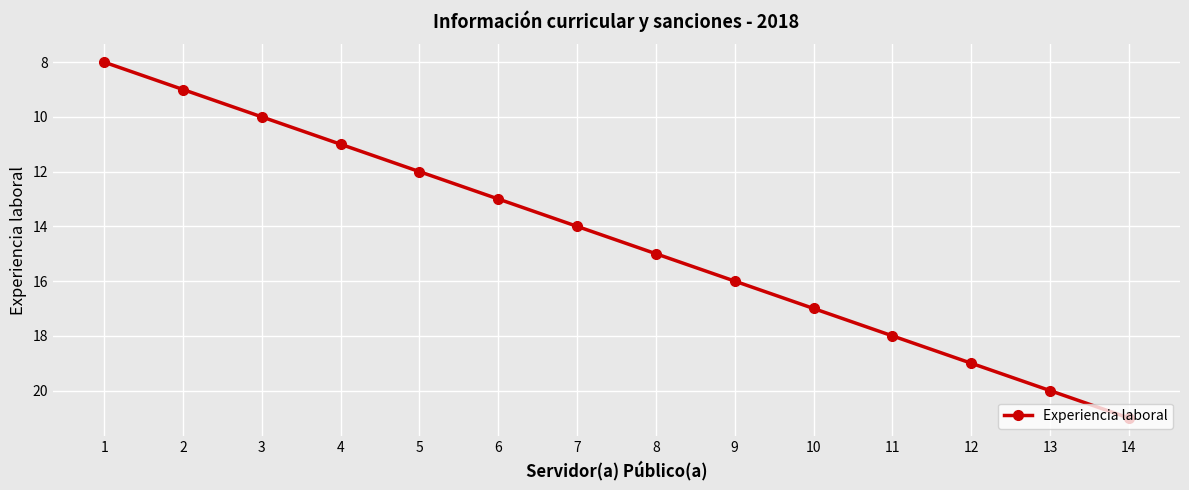

List the labels in order of value, smallest first.

1, 2, 3, 4, 5, 6, 7, 8, 9, 10, 11, 12, 13, 14